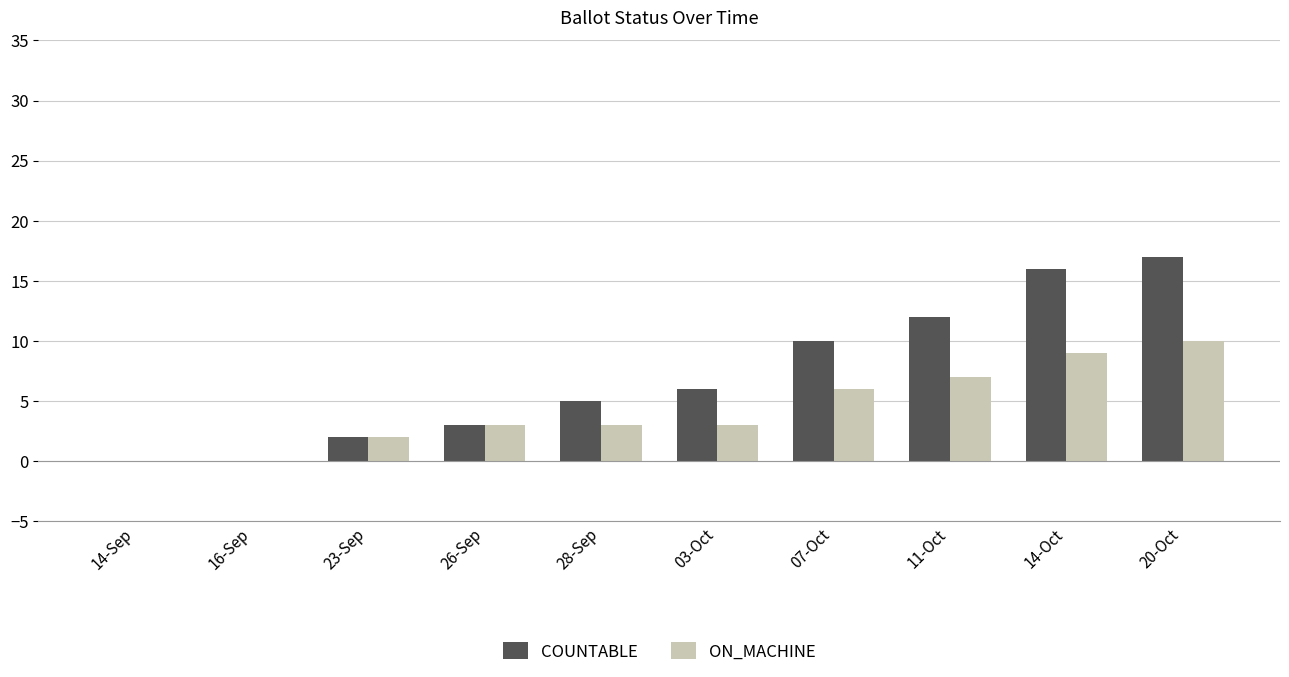

Which series changed the most between 26-Sep and 07-Oct?

COUNTABLE